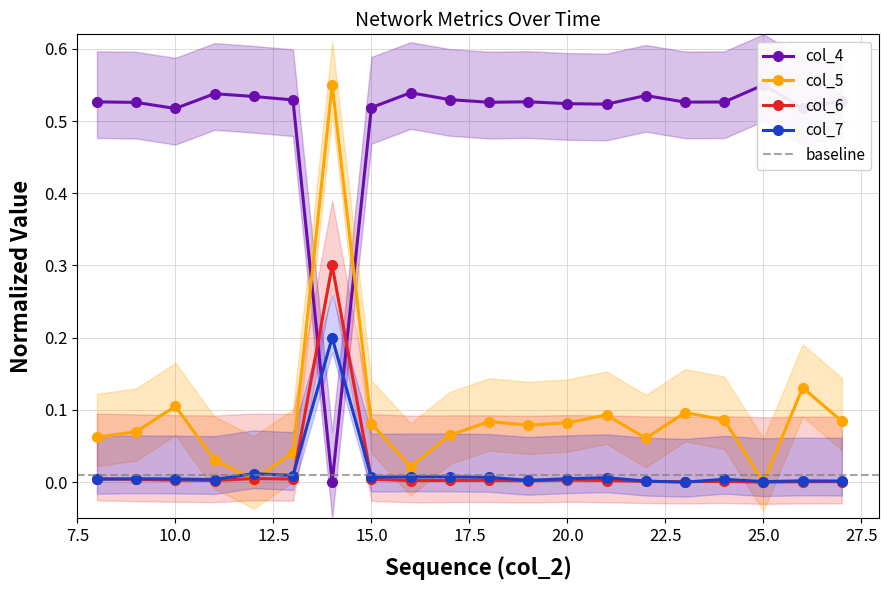

What are all the series names shown in the legend?

col_4, col_5, col_6, col_7